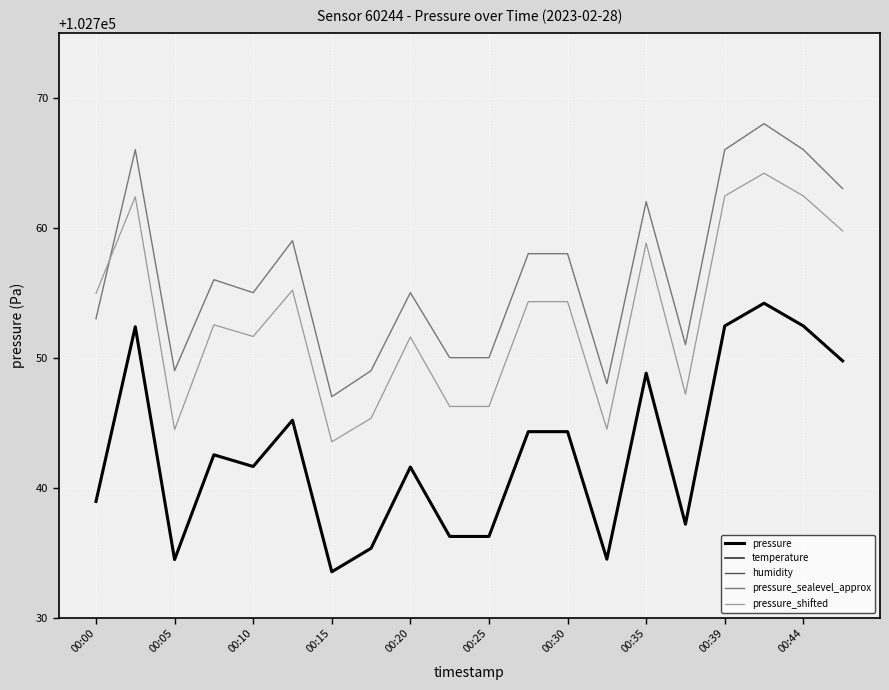

How many times do pressure_sealevel_approx and pressure_shifted cross each other?

1